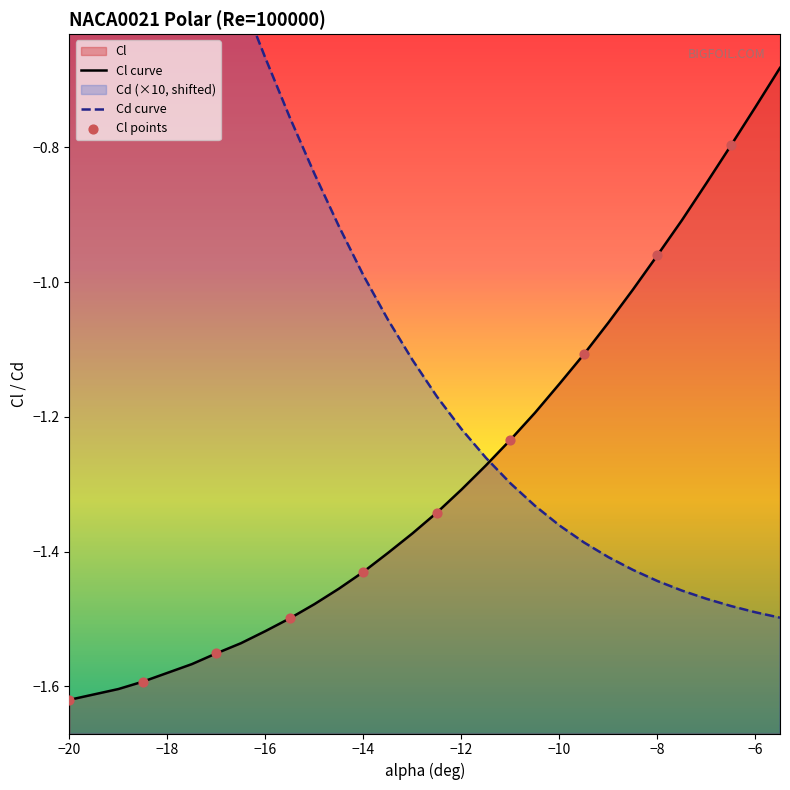

At which category is the sum across all series the highest?

-20